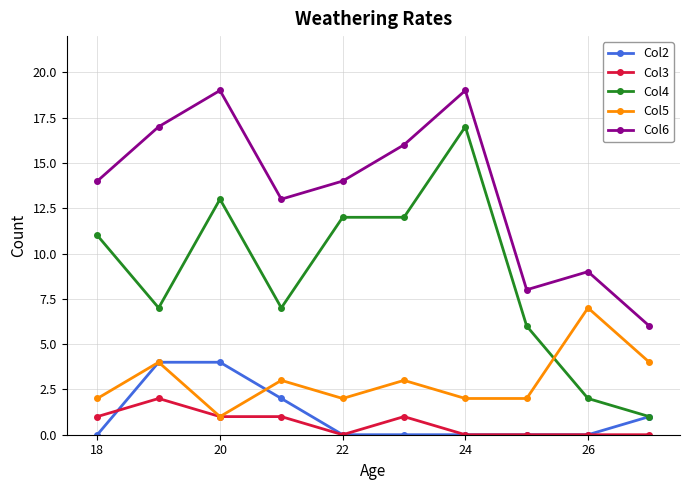

Which series has the widest spread of values?

Col4